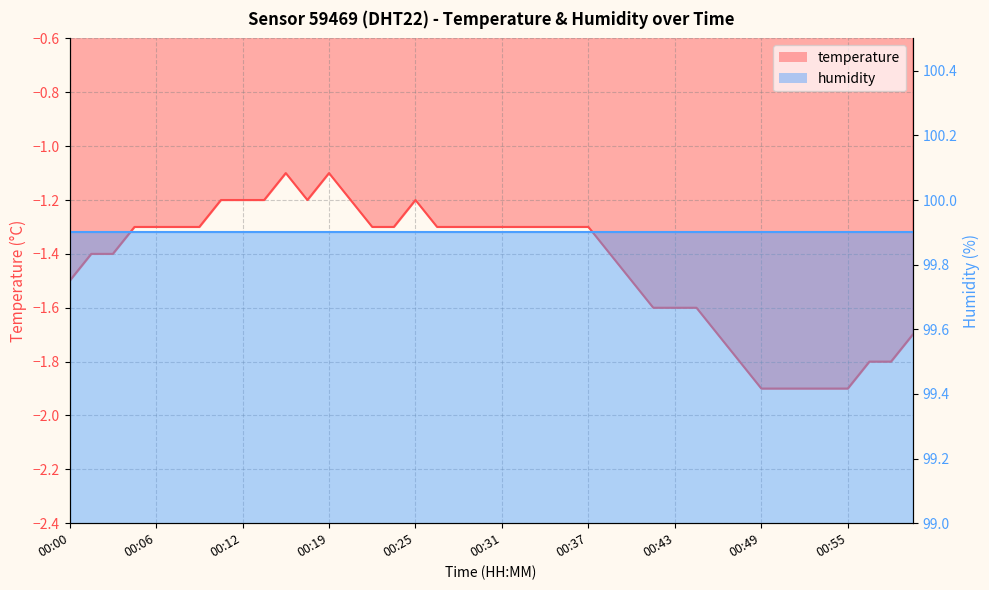

Rank the categories by value from highest to lowest.

00:16, 00:19, 00:11, 00:12, 00:14, 00:17, 00:20, 00:25, 00:05, 00:06, 00:08, 00:09, 00:22, 00:23, 00:26, 00:28, 00:29, 00:31, 00:32, 00:34, 00:35, 00:37, 00:02, 00:03, 00:38, 00:00, 00:40, 00:42, 00:43, 00:45, 00:46, 01:00, 00:48, 00:57, 00:58, 00:49, 00:51, 00:52, 00:54, 00:55